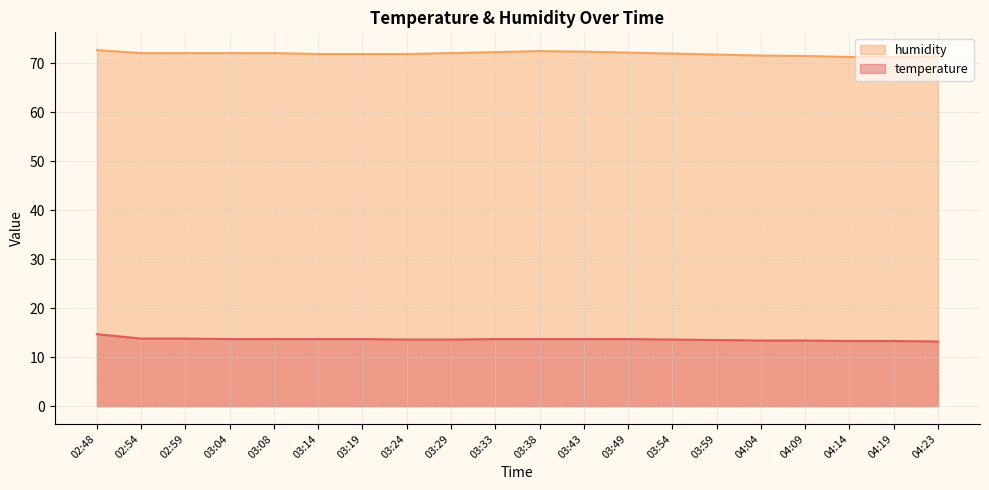

What position from the right is 03:49?

8